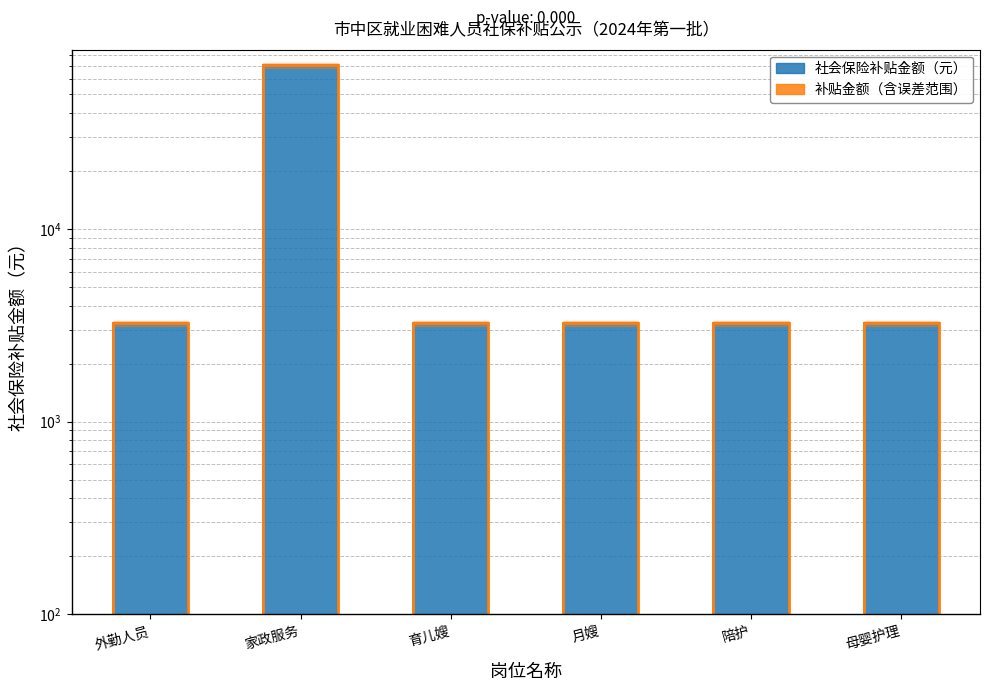

Which series has the largest range (max minus min)?

社会保险补贴金额（元）